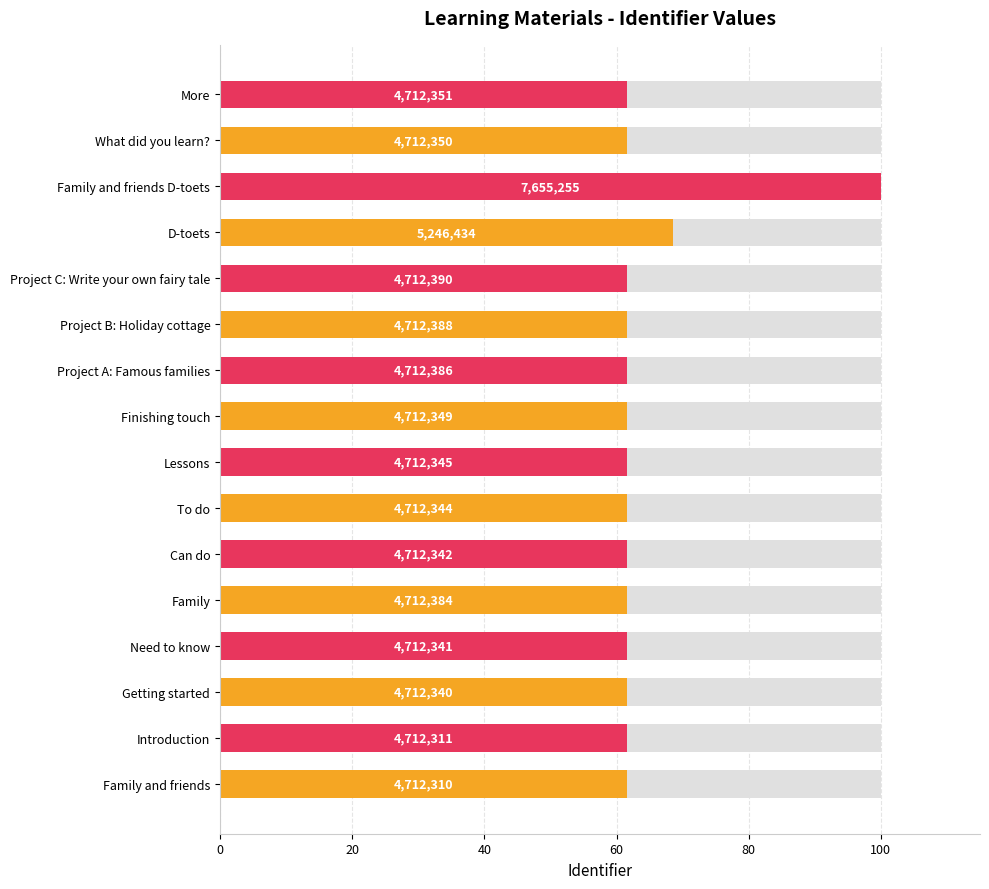

What is the ratio of the value at More to the value at To do?

1.0